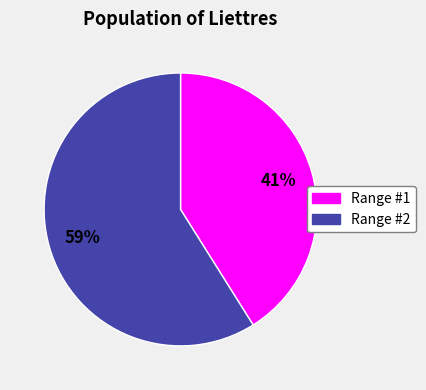

To the nearest percent, what is the average slice percentage?

50%